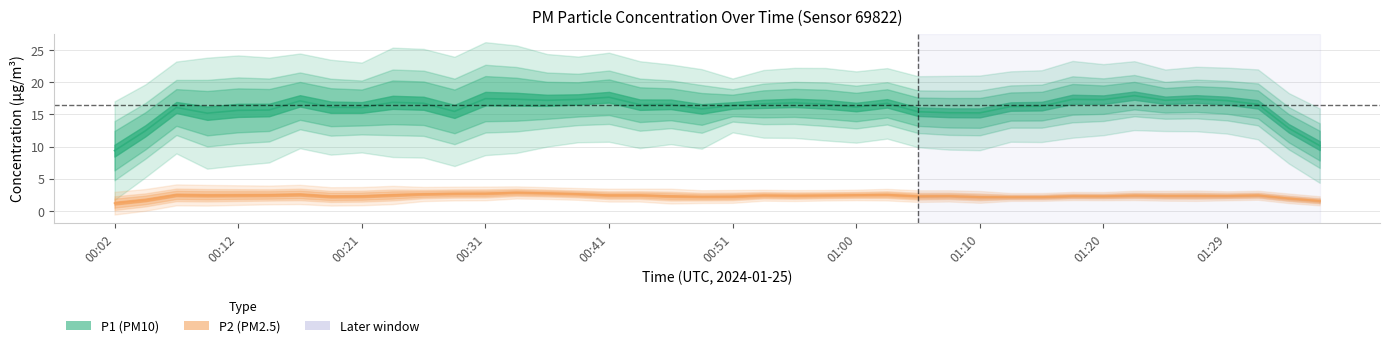

What is the label of the 2nd point from the left?

00:04